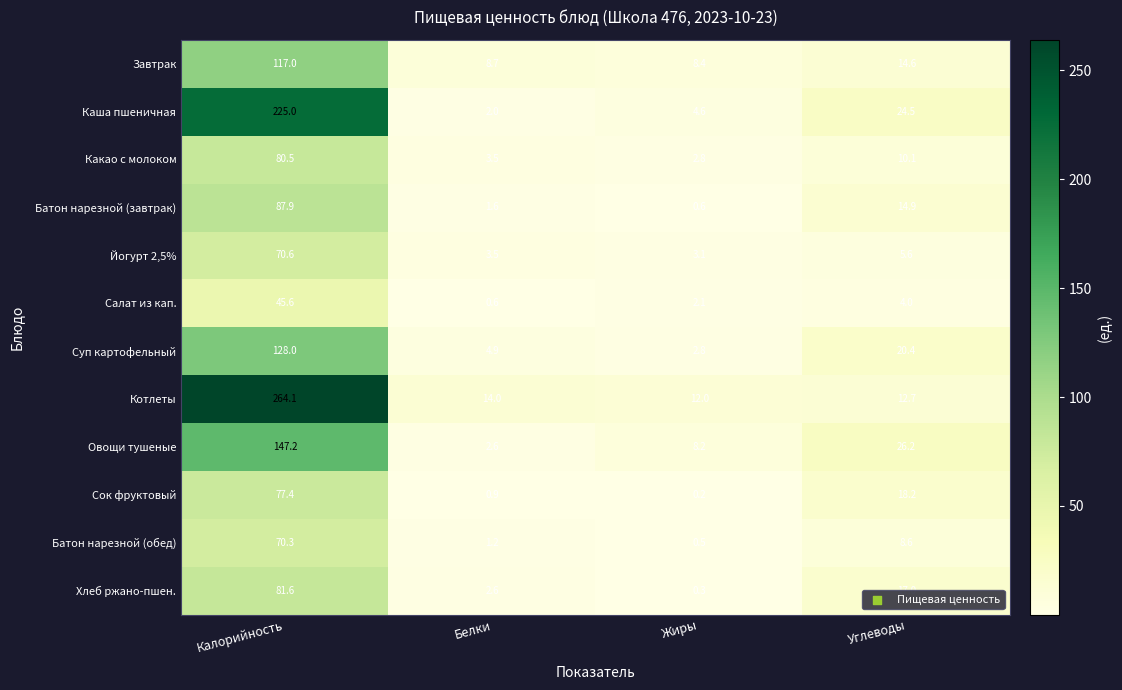

At which label is Какао с молоком closest to 41?

Углеводы